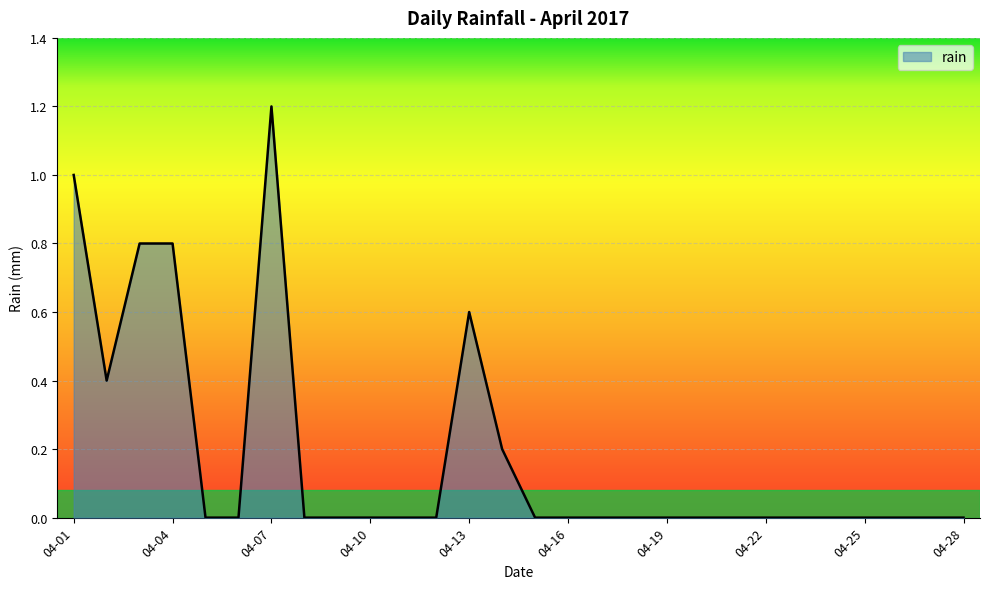

Reading left to right, extract all data points from this chart.

1.0	0.4	0.8	0.8	0.0	0.0	1.2	0.0	0.0	0.0	0.0	0.0	0.6	0.2	0.0	0.0	0.0	0.0	0.0	0.0	0.0	0.0	0.0	0.0	0.0	0.0	0.0	0.0